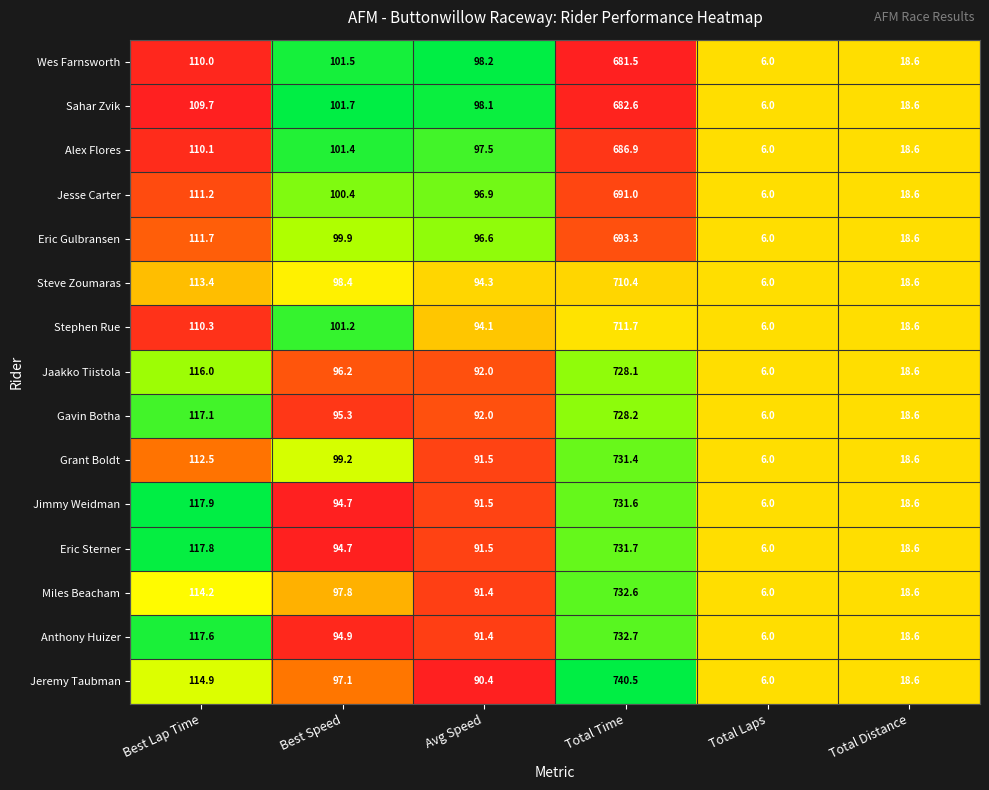

What is the average value of the Sahar Zvik series?

169.5